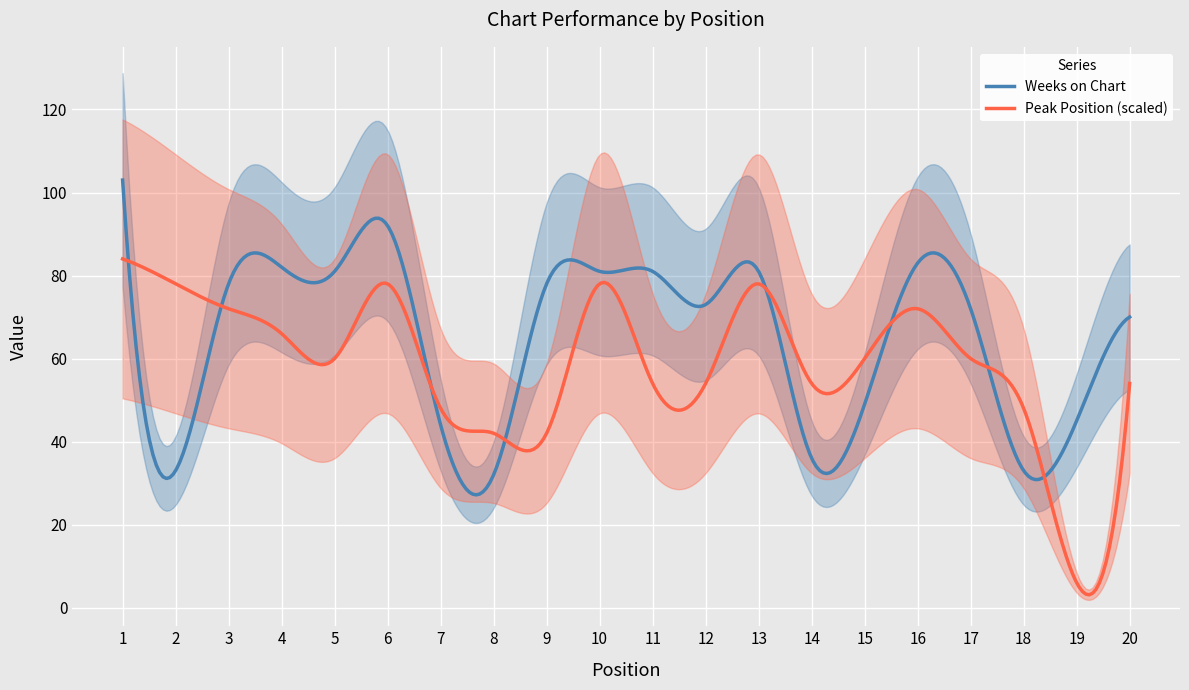

At how many categories does at least one series exceed 24?

20